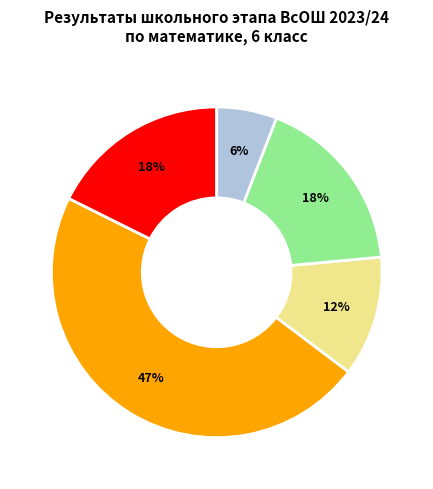

To the nearest percent, what is the average slice percentage?

20%